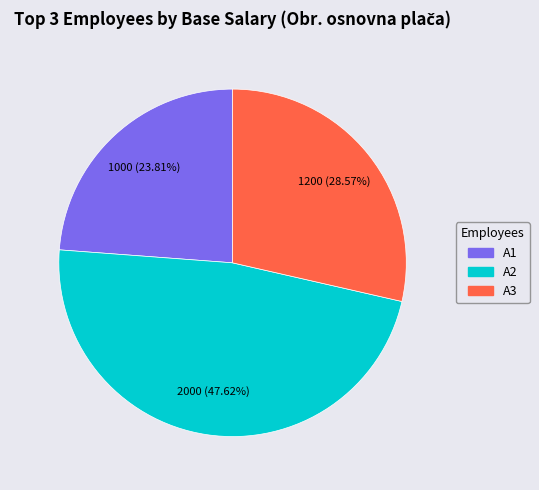

Approximately how many times larger is the value at A3 compared to A2?

0.6